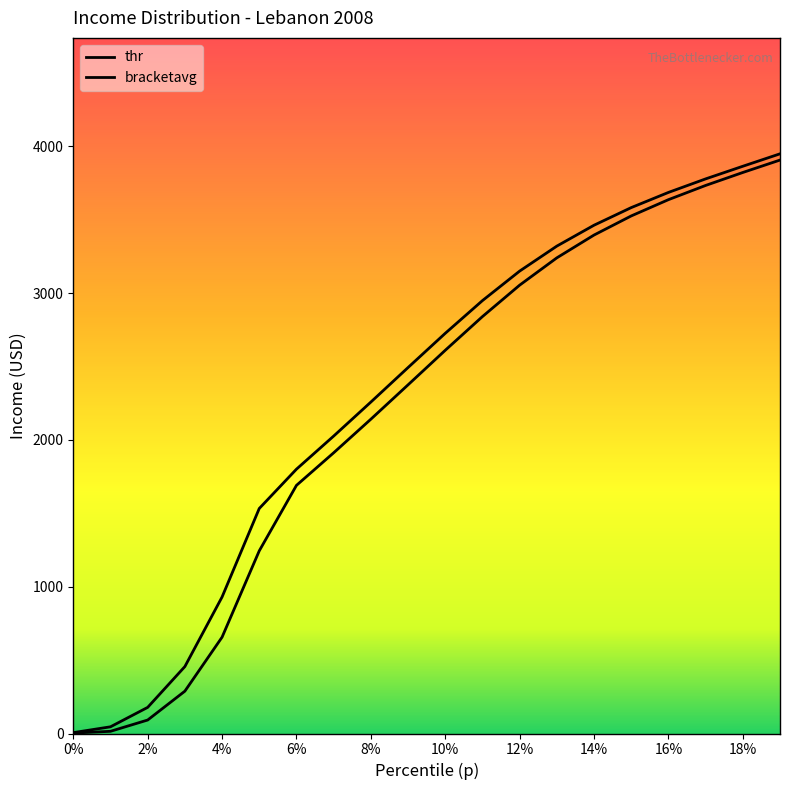

Rank the categories by thr value from highest to lowest.

0.19, 0.18, 0.17, 0.16, 0.15, 0.14, 0.13, 0.12, 0.11, 0.1, 0.09, 0.08, 0.07, 0.06, 0.05, 0.04, 0.03, 0.02, 0.01, 0.0